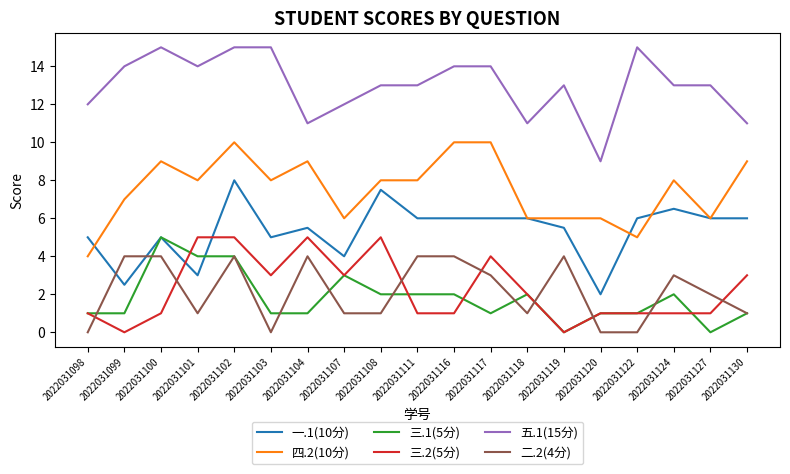

At which category is the sum across all series the highest?

2022031102